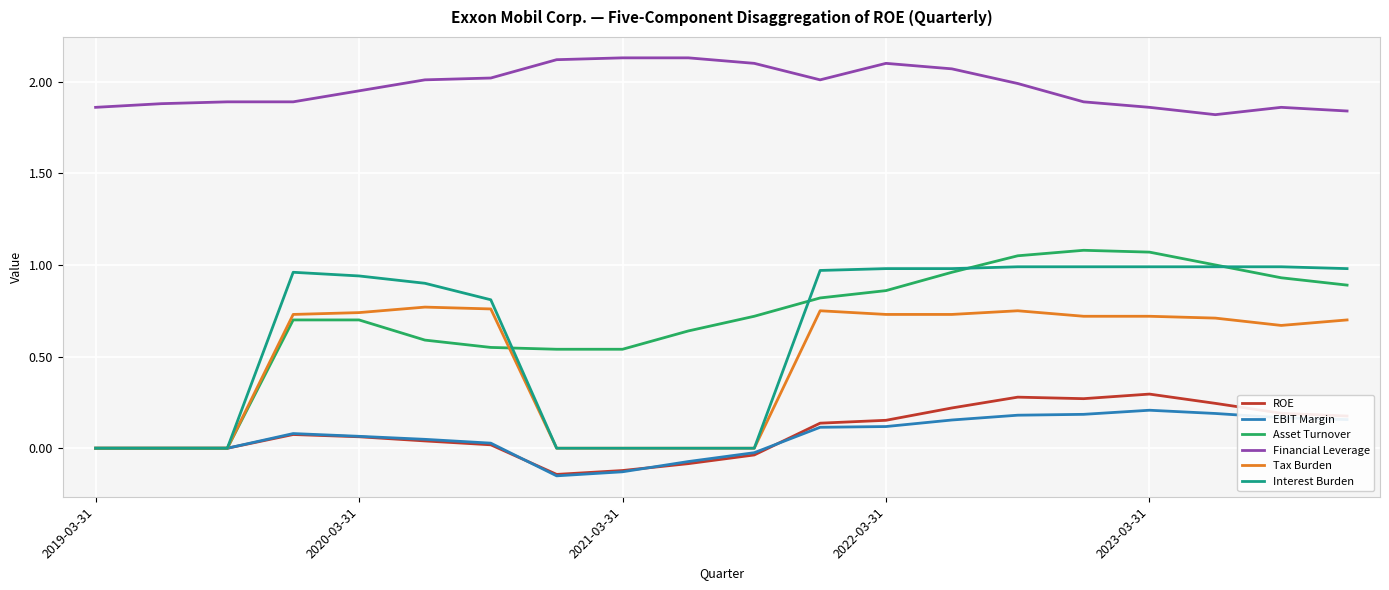

Which series has the largest total across all categories?

Financial Leverage